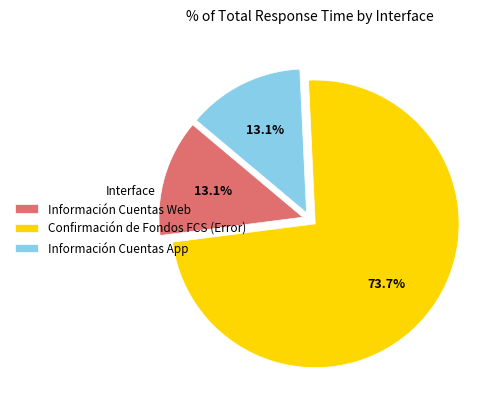

Do Información Cuentas Web and Información Cuentas App together represent more than half of the pie?

No